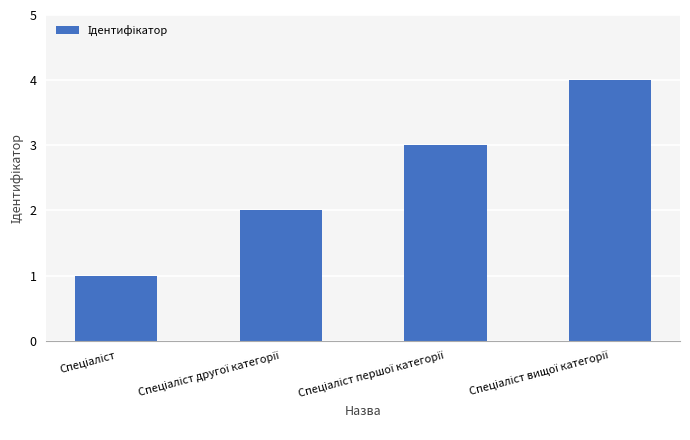

What is the sum of all values?

10